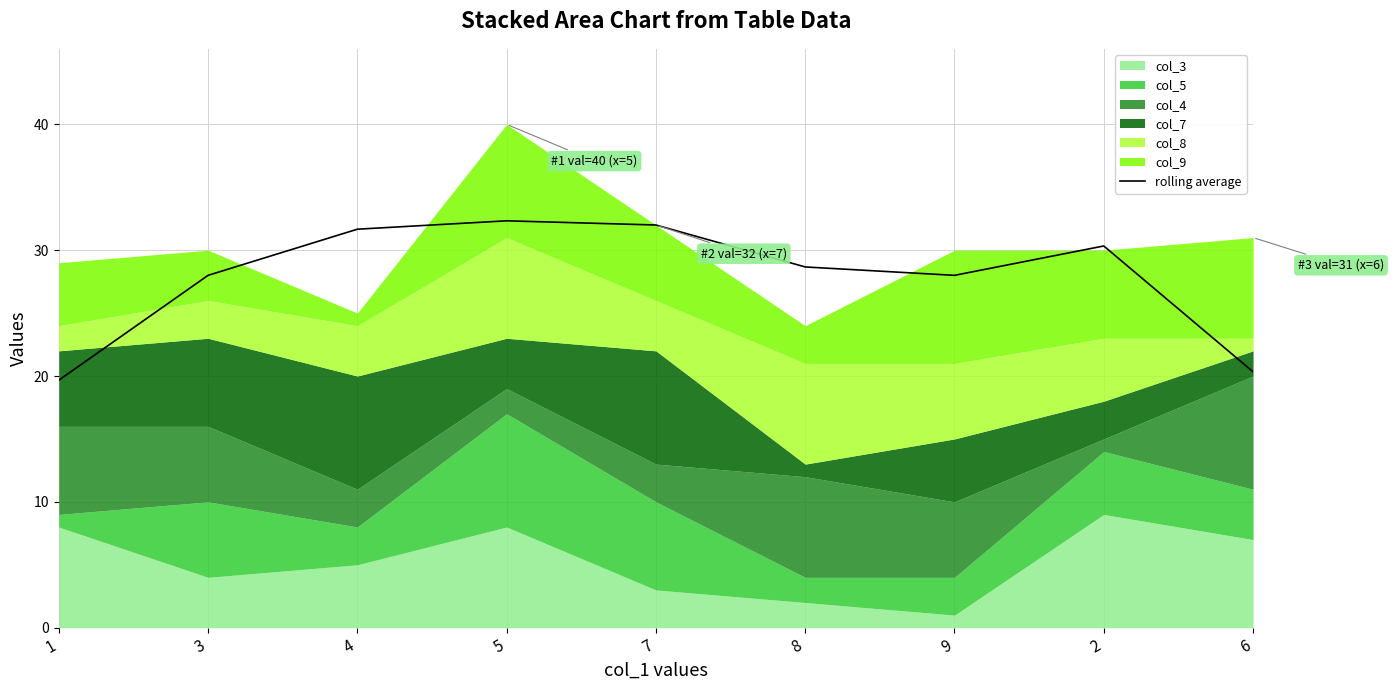

What is the label of the 9th point from the left?

6